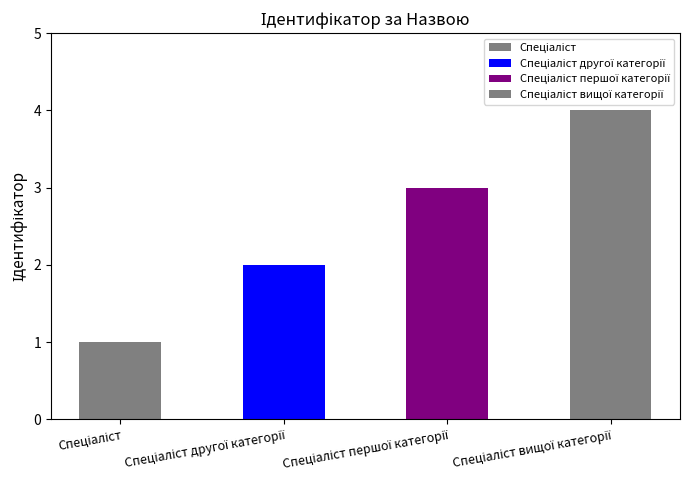

Which category has the highest value across all series?

Спеціаліст вищої категорії